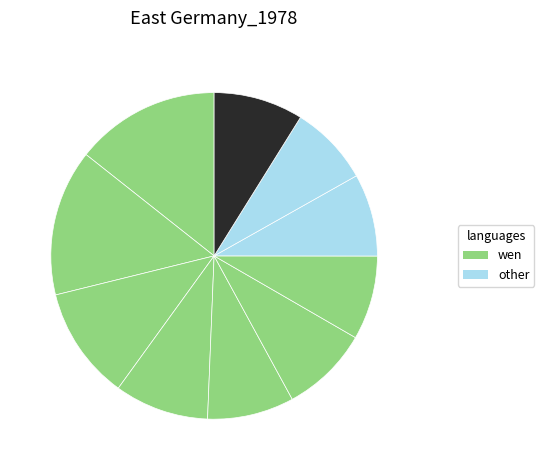

Count the number of slices in the pie.

10